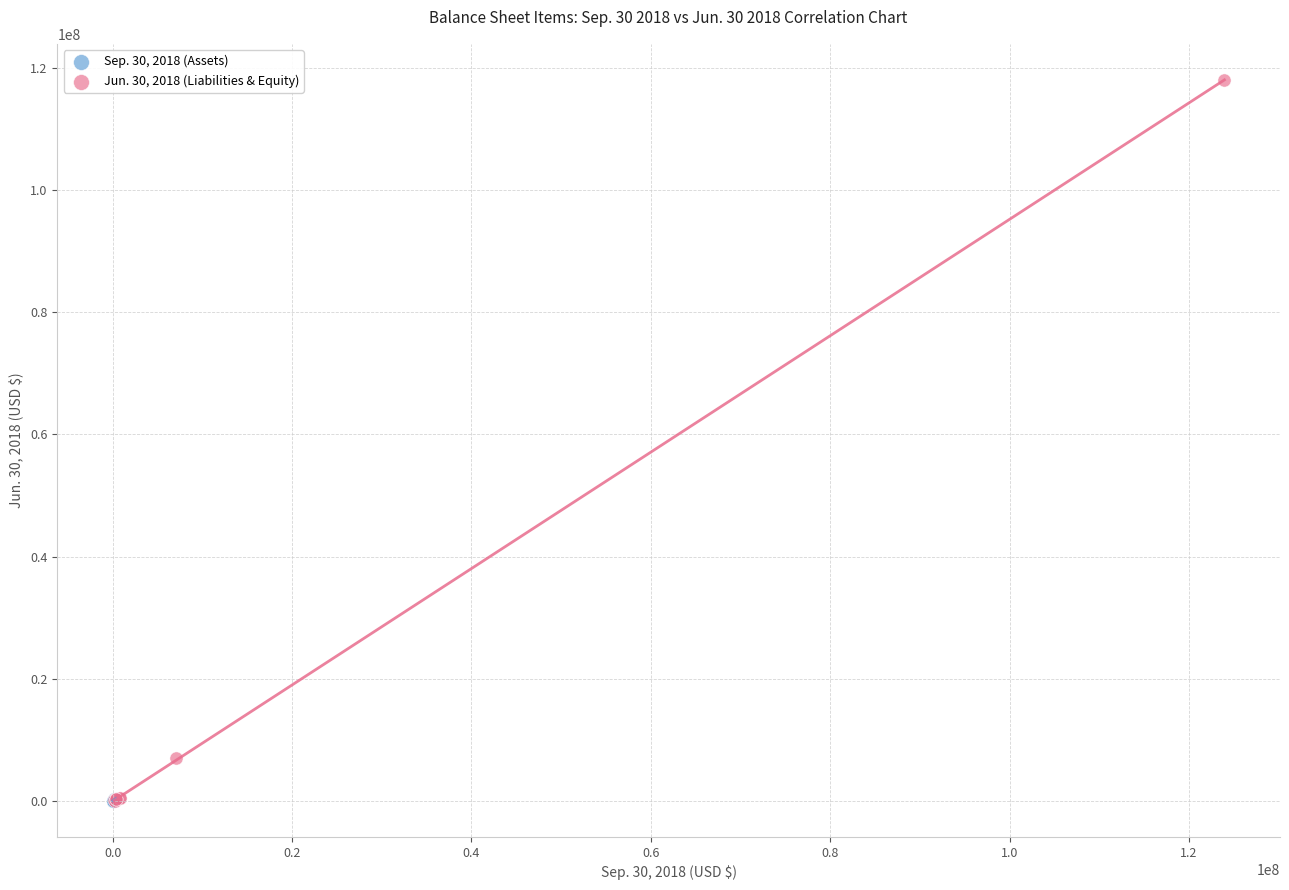

Which series has the largest Y range (max minus min)?

Jun. 30, 2018 (Liabilities & Equity)